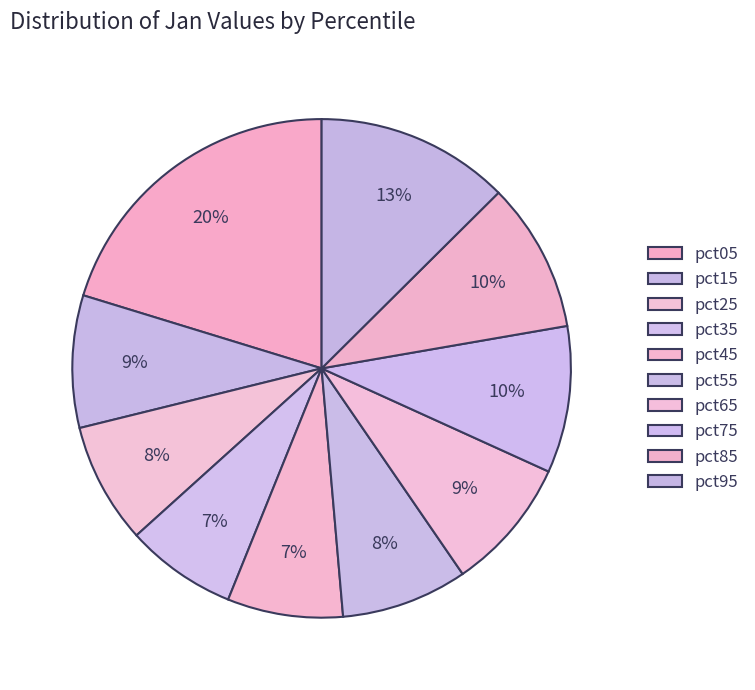

Rank the categories by value from lowest to highest.

pct35, pct45, pct25, pct55, pct15, pct65, pct75, pct85, pct95, pct05